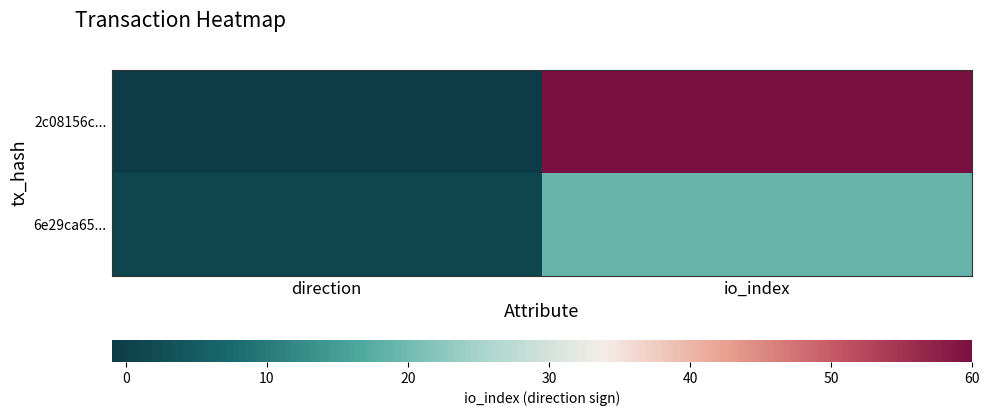

Between direction and io_index, which series saw the biggest shift?

2c08156c...